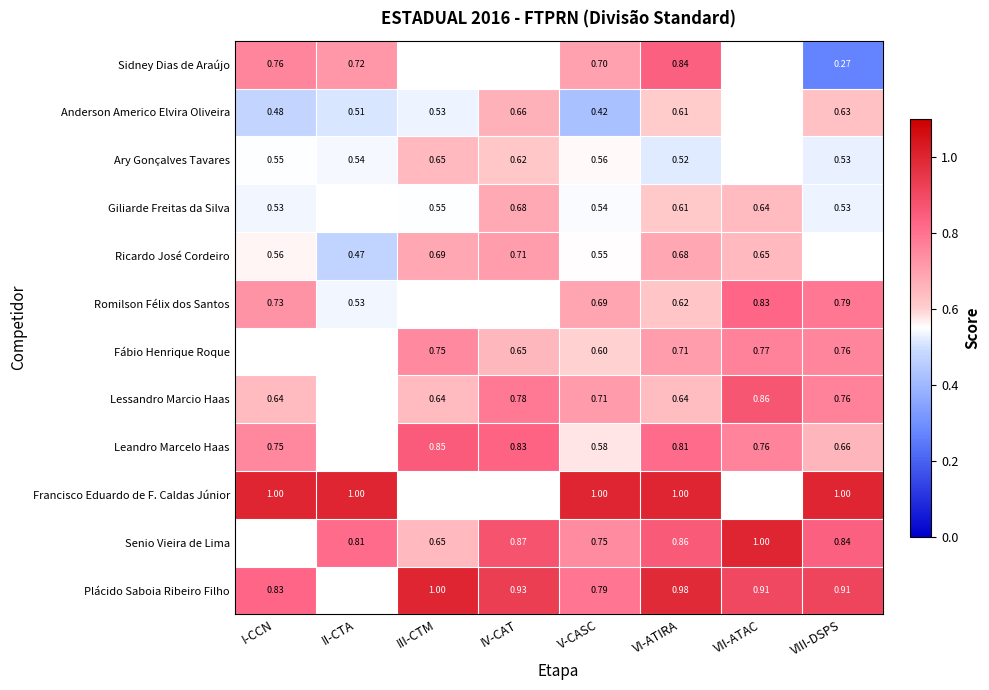

Is the value of Francisco Eduardo de F. Caldas Júnior at VIII-DSPS greater than the value of Senio Vieira de Lima at IV-CAT?

Yes